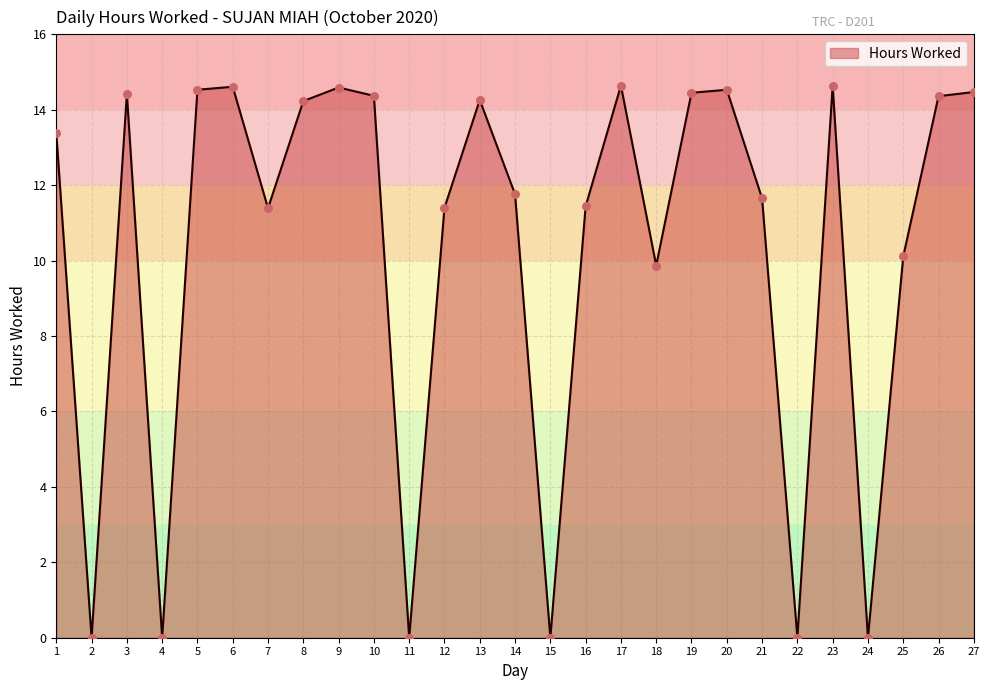

What is the change in value from 18 to 21?

+1.8